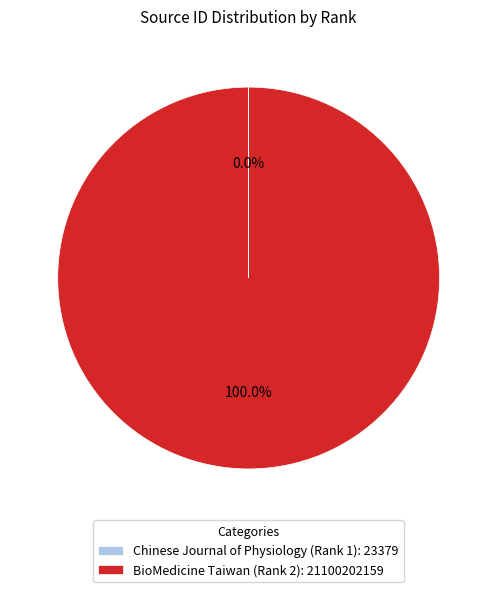

Is there a majority slice in this chart?

Yes